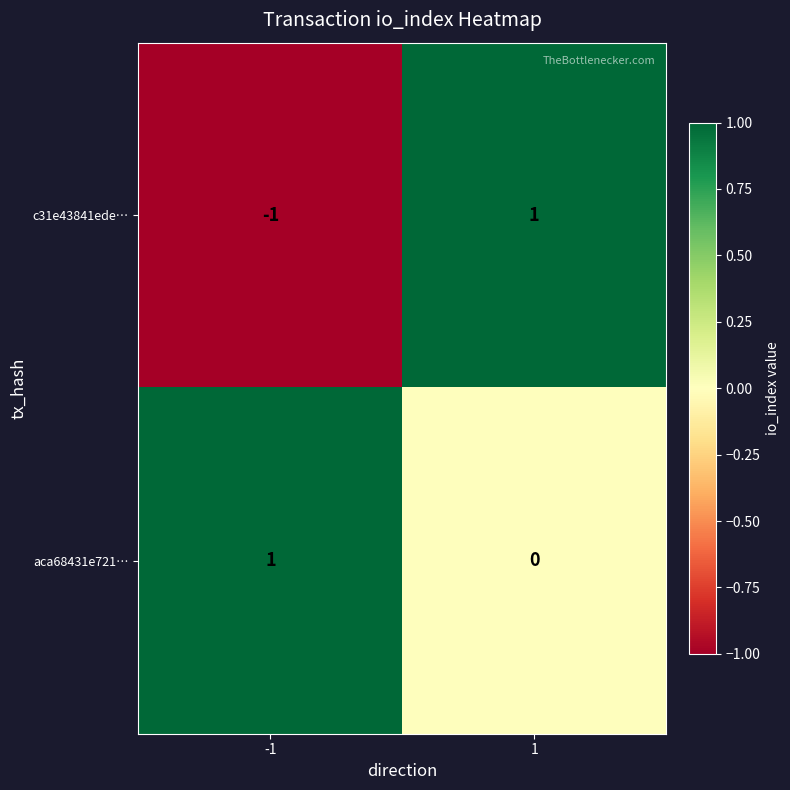

Reading right to left, extract all data points from this chart.

c31e43841ede…: 1=1	-1=-1
aca68431e721…: 1=0	-1=1